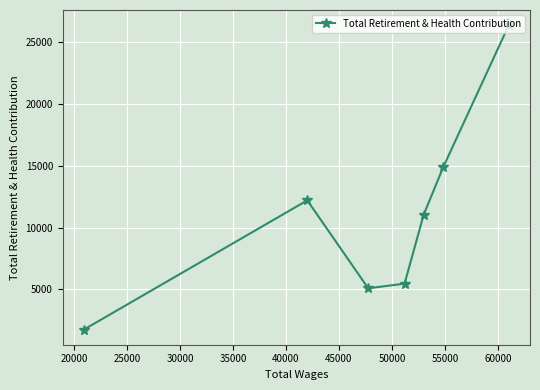

What is the maximum value shown in the chart?

26380